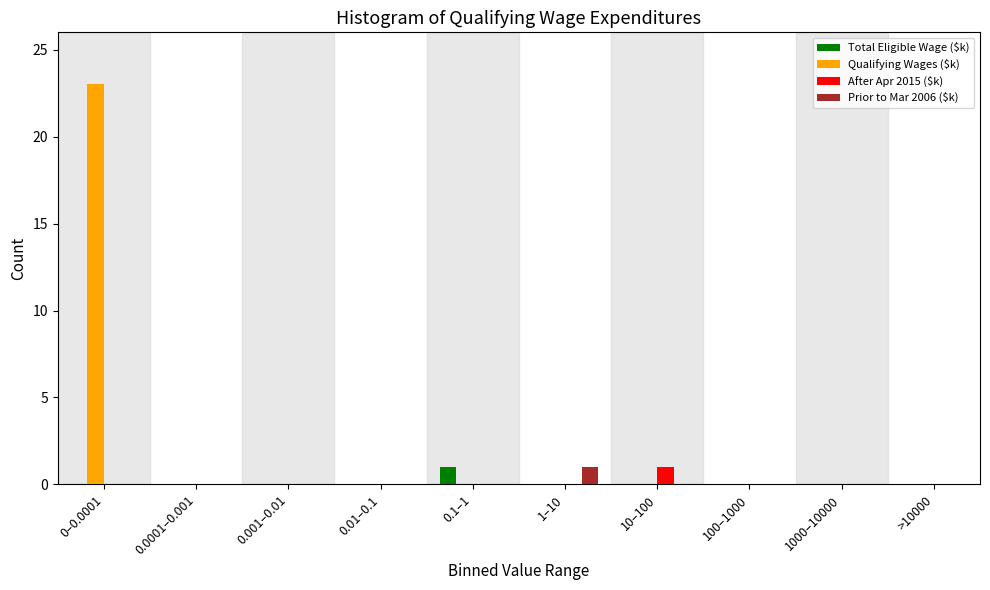

Which category has the highest value in the Qualifying Wages ($k) series?

0–0.0001